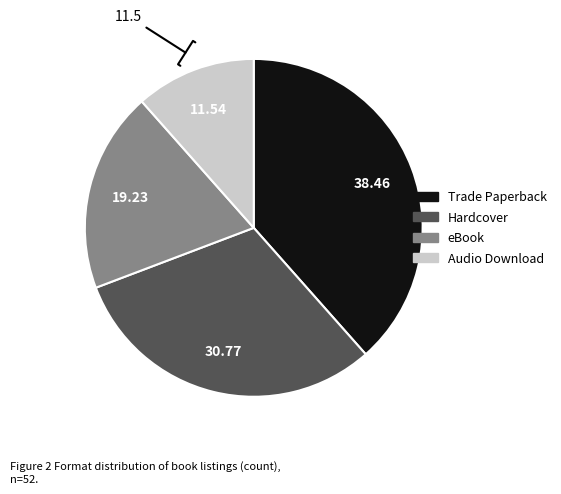

Which category has the biggest portion of the pie?

Trade Paperback